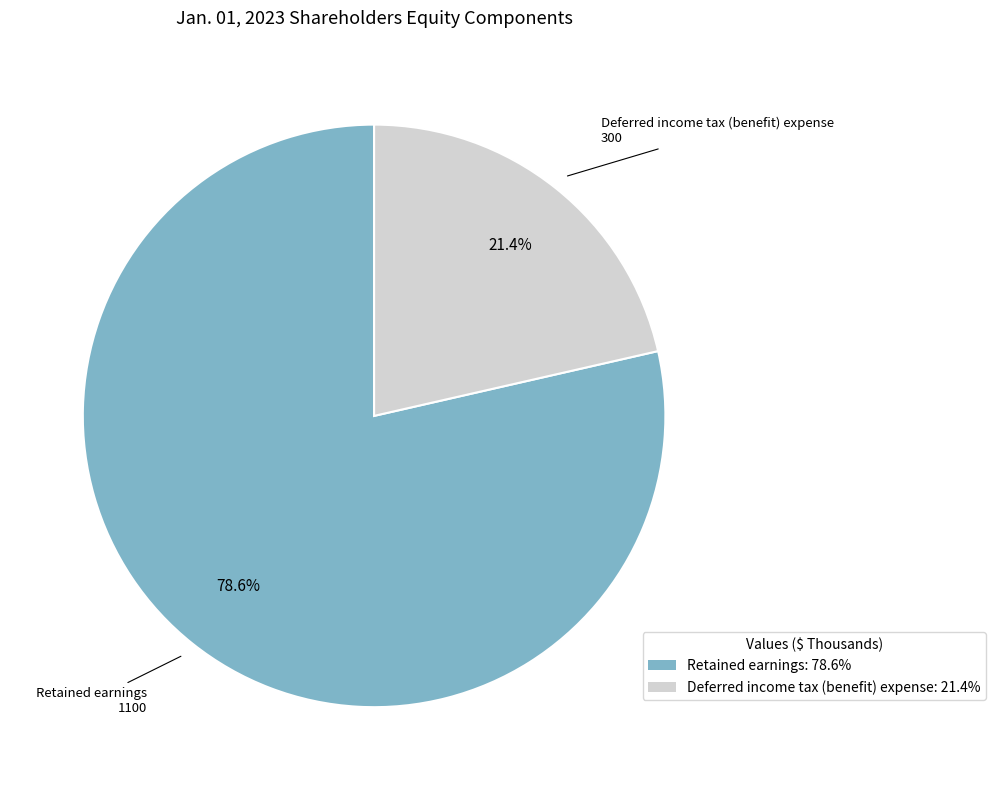

To the nearest percent, what is the combined percentage of Retained earnings and Deferred income tax (benefit) expense?

100%